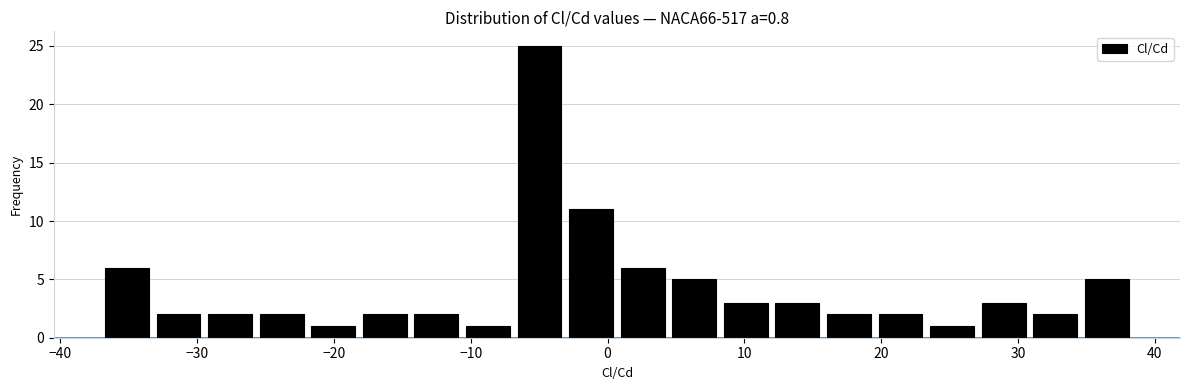

Read against the x-axis, roughly where is the centre of the tallest bar?

-5